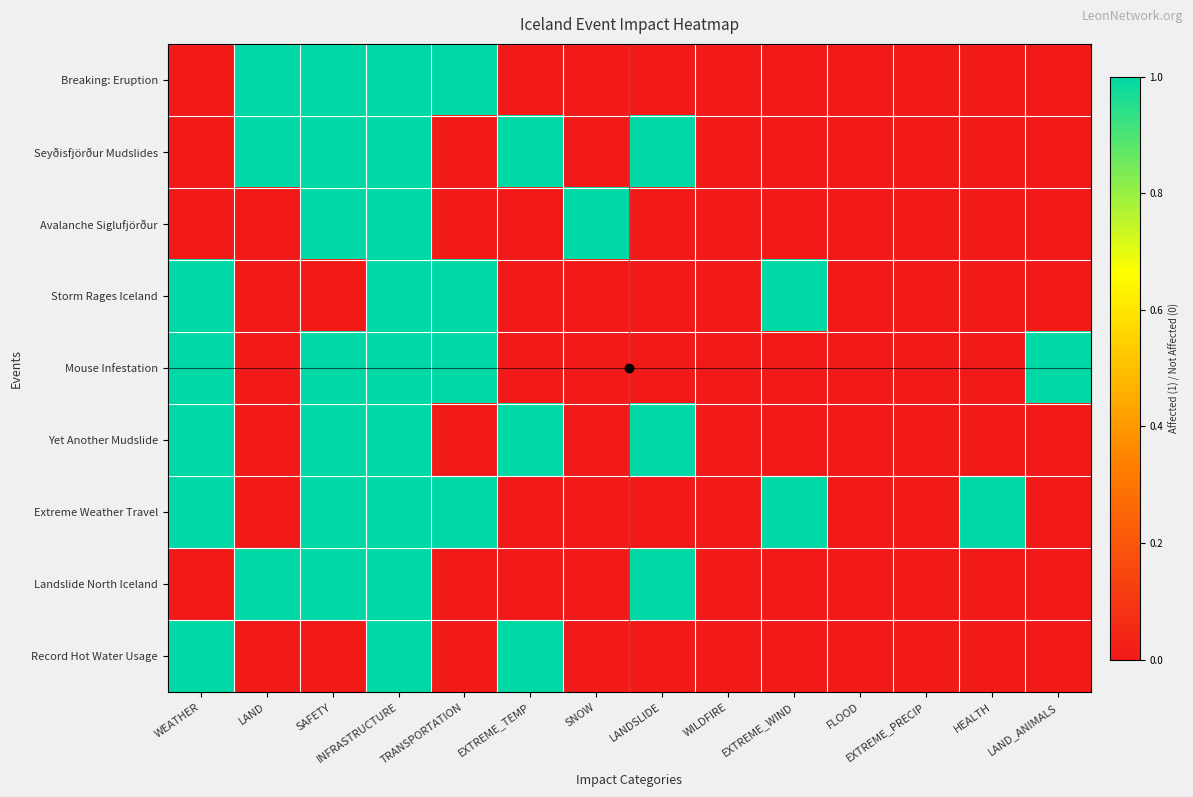

Which series changed the most between SAFETY and INFRASTRUCTURE?

Storm Rages Iceland